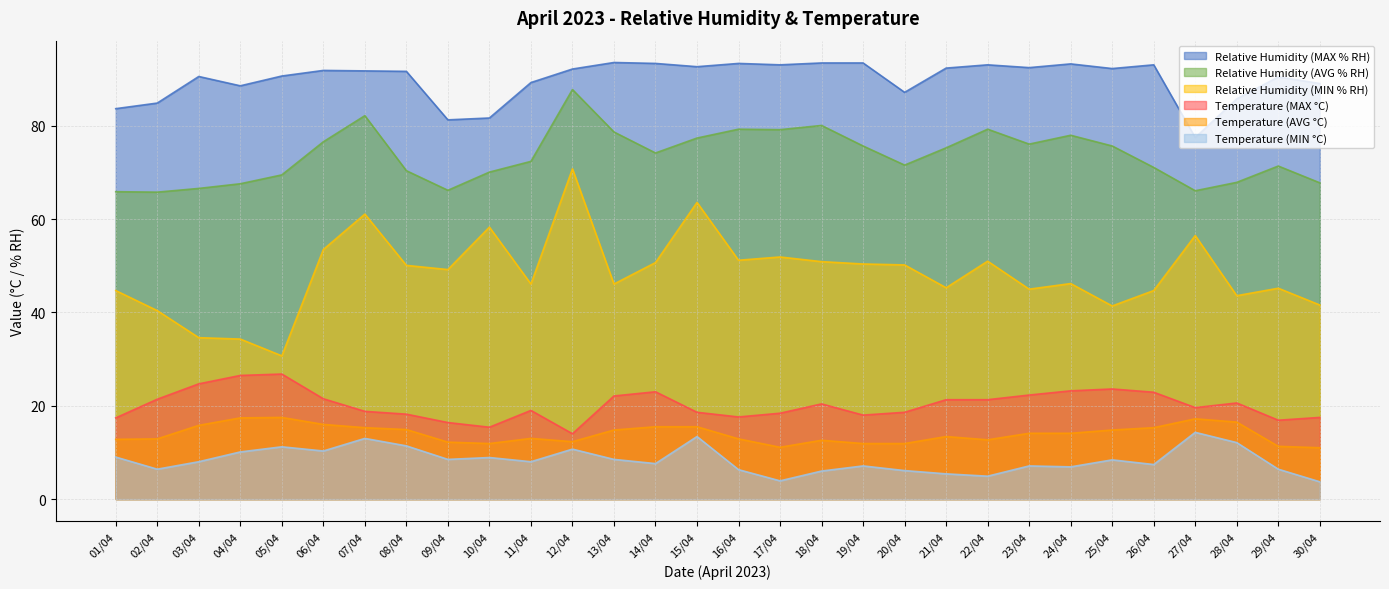

The Temperature (MAX °C) series shows 11.0 at 27/04. True or false?

False